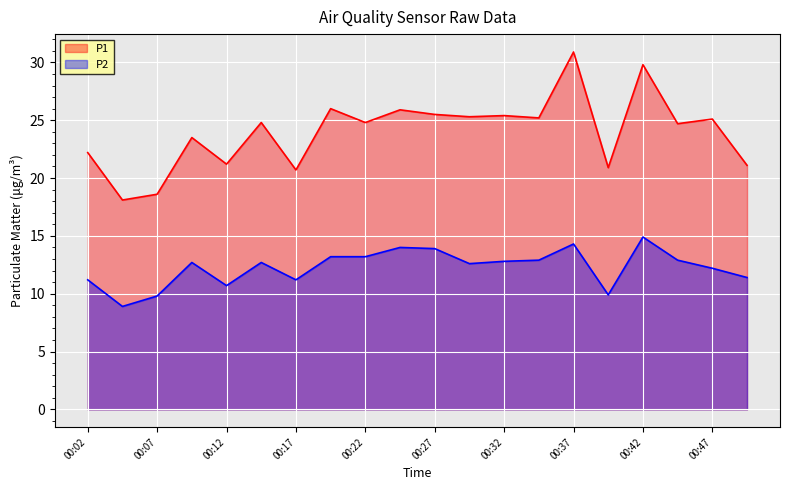

Which label corresponds to the smallest value in the chart?

00:04